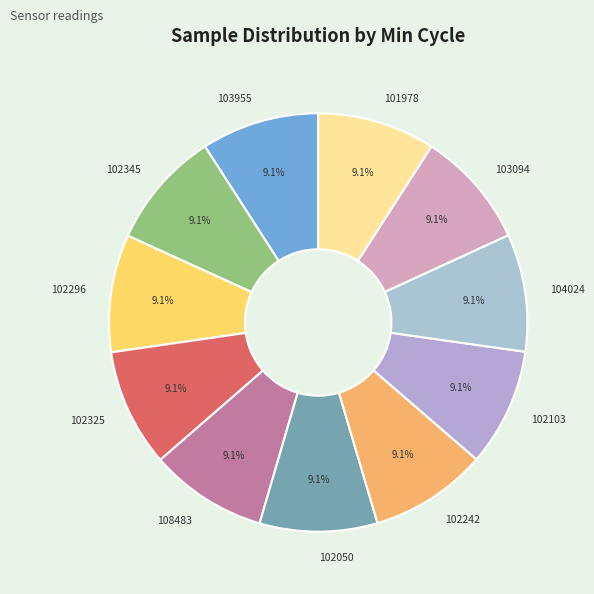

What percentage do 102296 and 102242 together represent?

18.2%